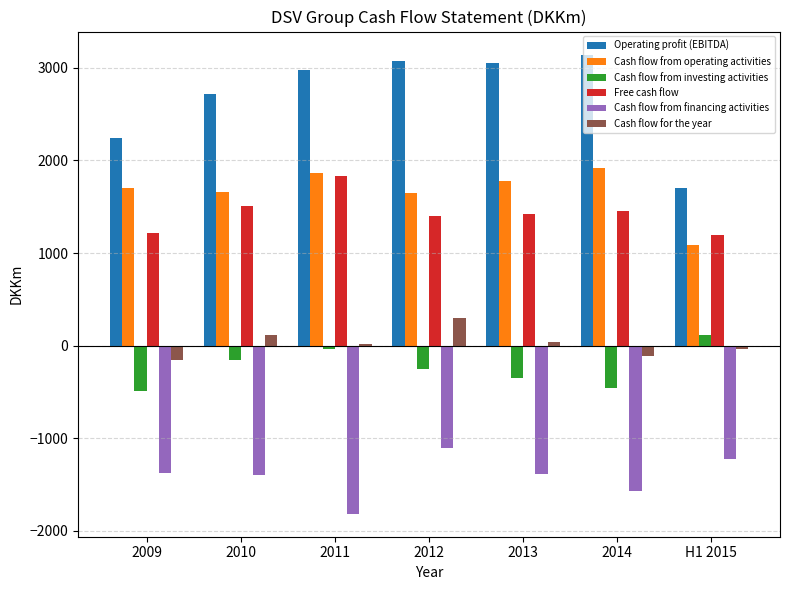

Which series has the largest total across all categories?

Operating profit (EBITDA)